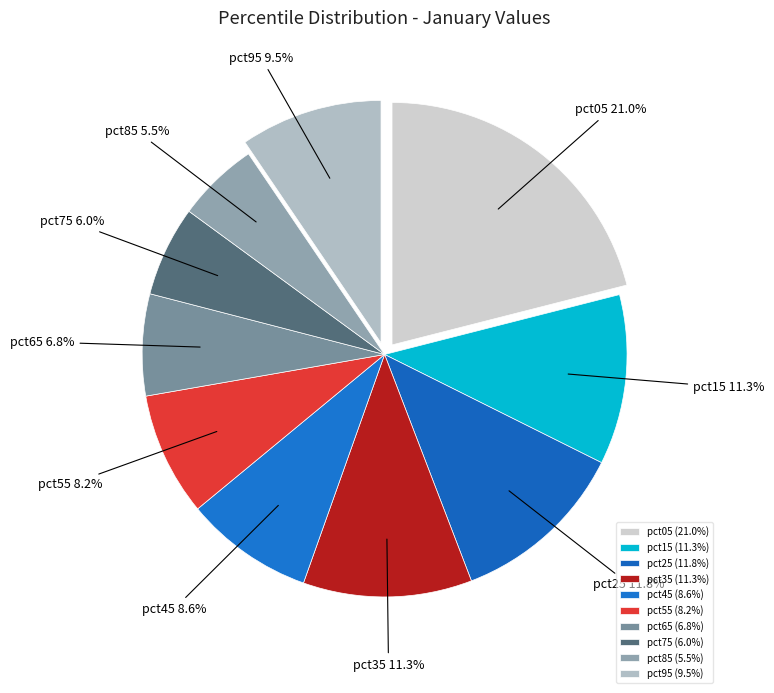

The pct85 slice represents 1% of the pie. True or false?

False